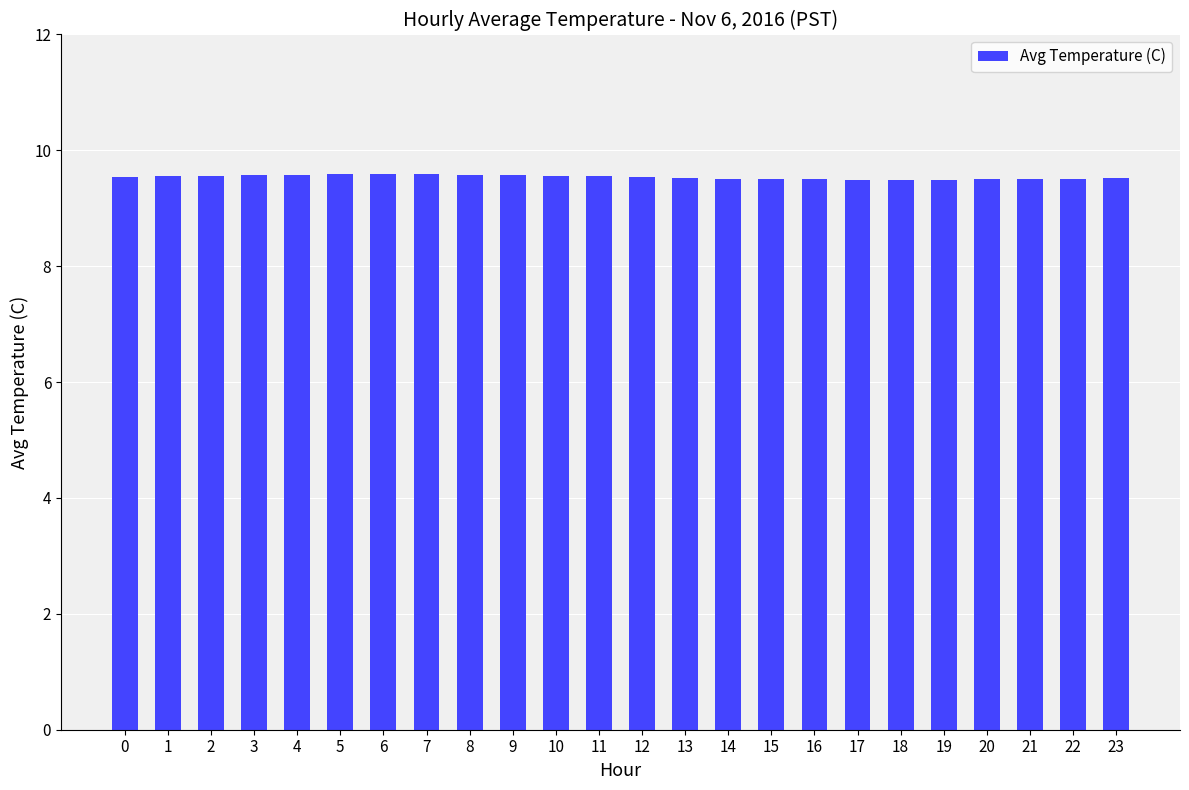

What is the value of the 16th bar from the left?

9.5